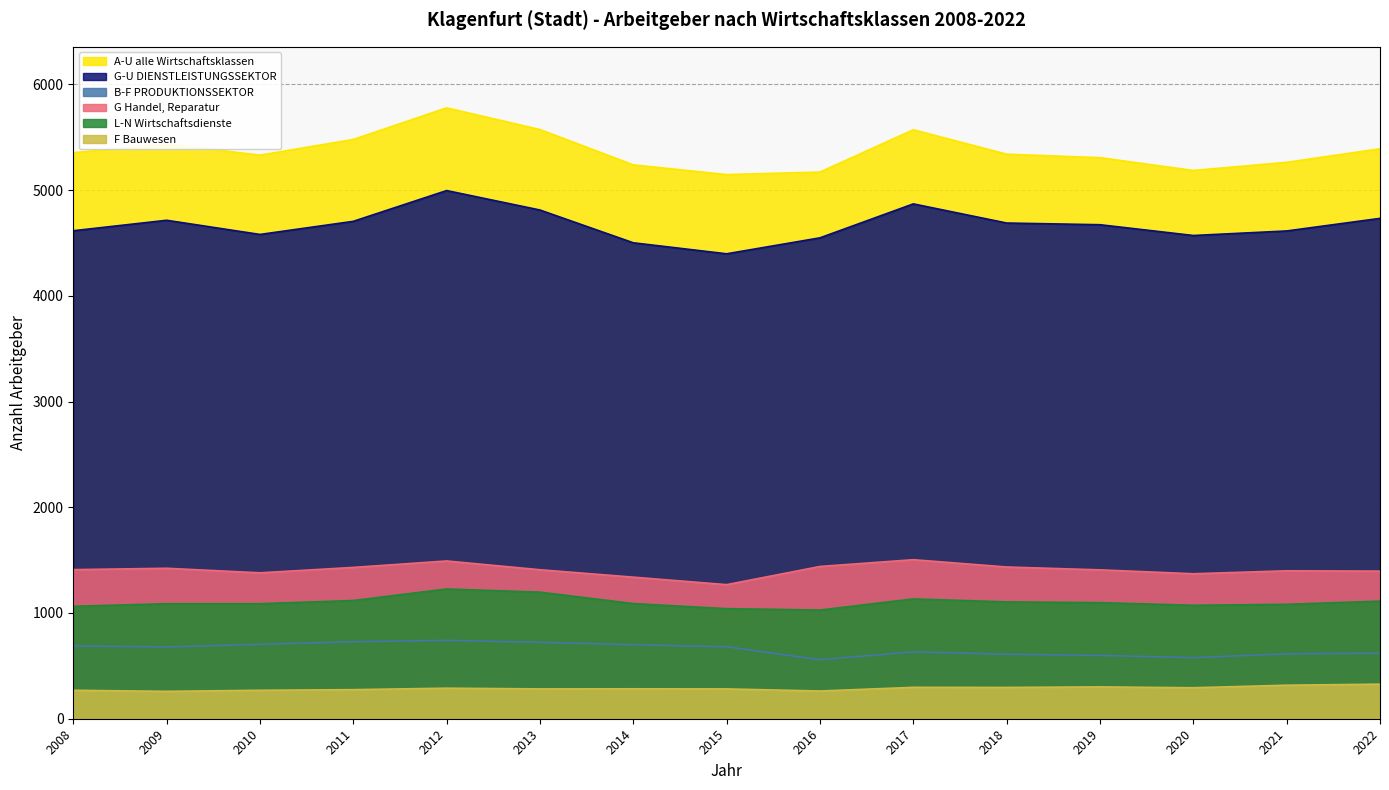

Read the B-F PRODUKTIONSSEKTOR value at 2011.

729